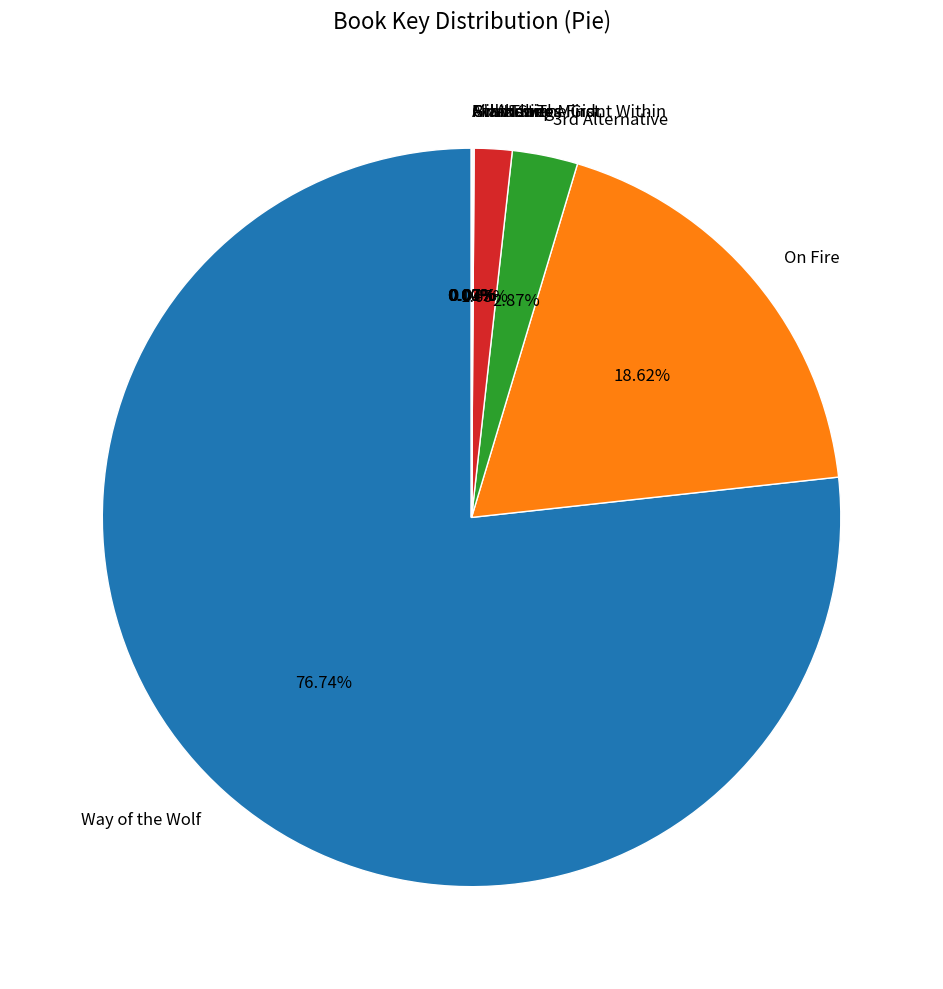

Which slice is the largest?

Way of the Wolf